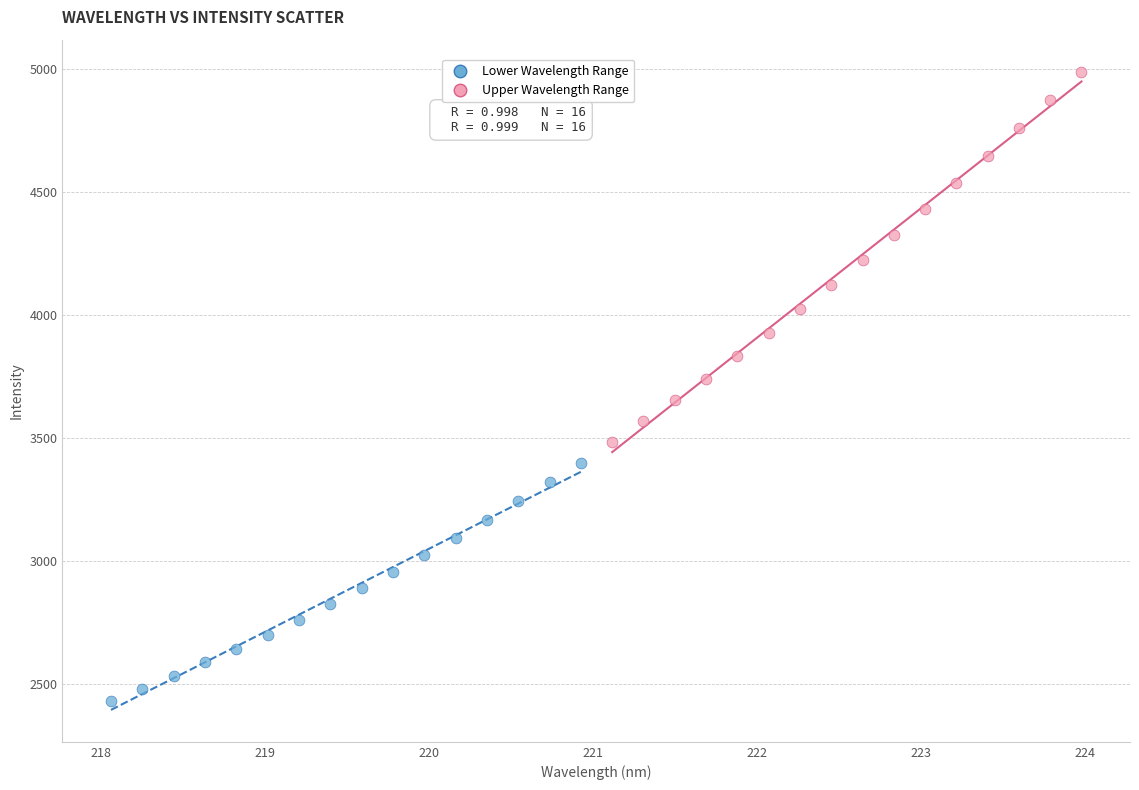

Which series has the largest Y range (max minus min)?

Upper Wavelength Range